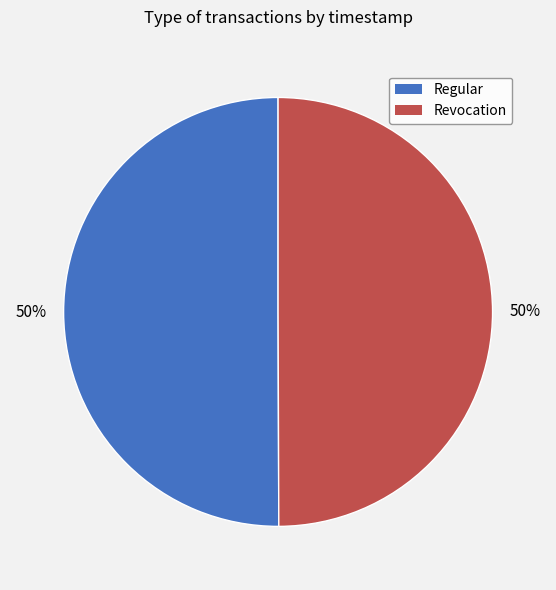

What is the ratio of the value at Regular to the value at Revocation?

1.0